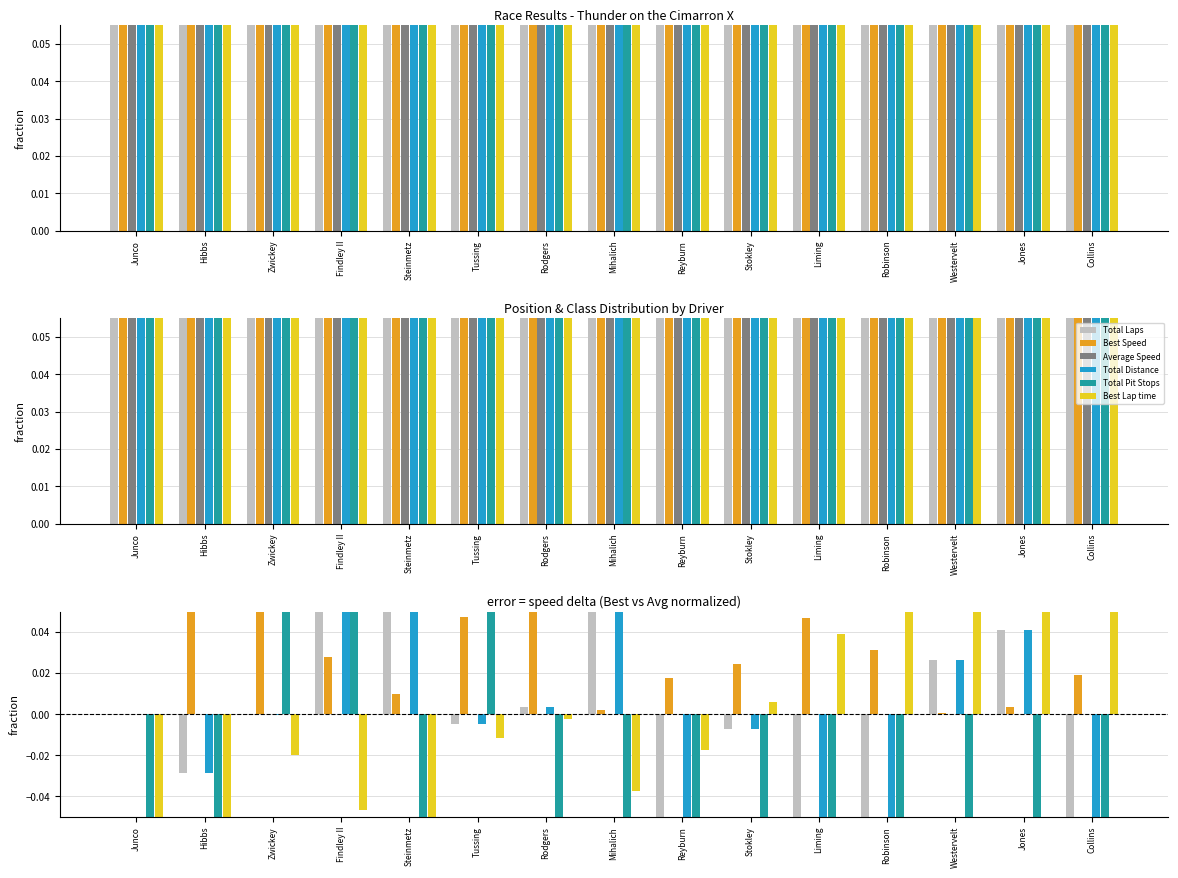

What is the sum of the Best Lap time values at Hibbs and Stokley?

-0.1